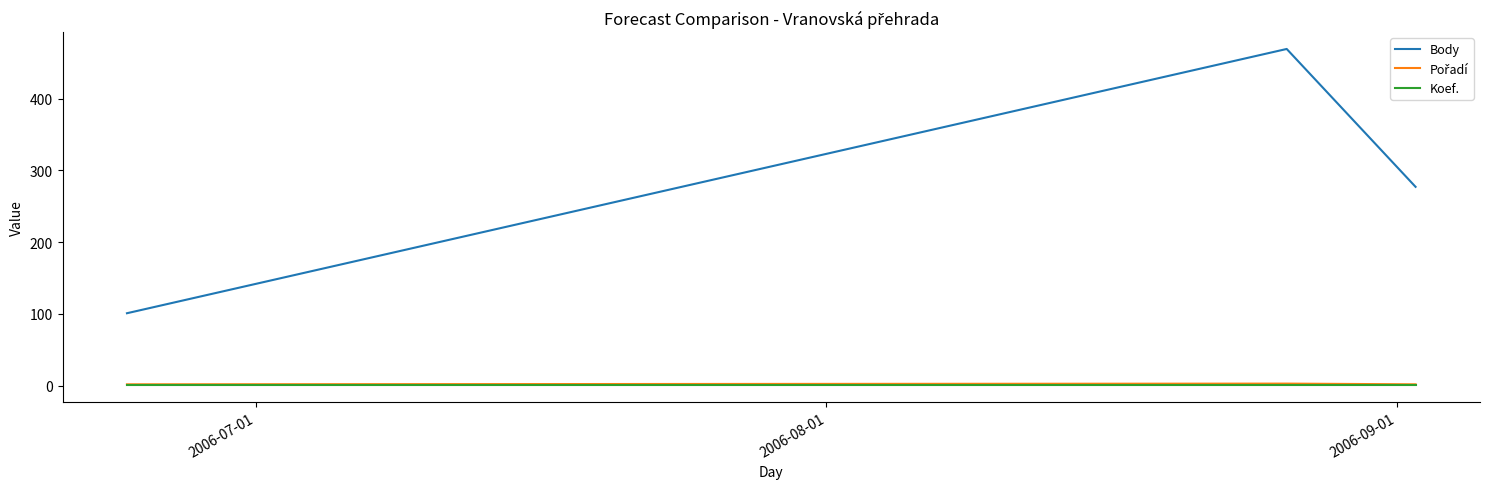

Which series has the largest total across all categories?

Body